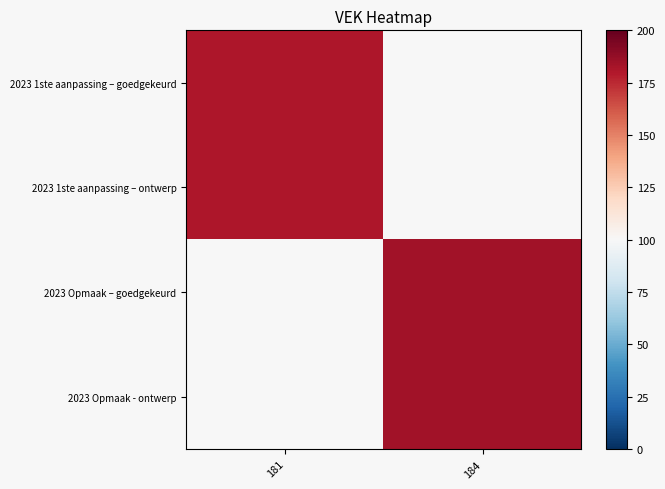

The value of 2023 1ste aanpassing – goedgekeurd at 181 is 258.6. True or false?

False